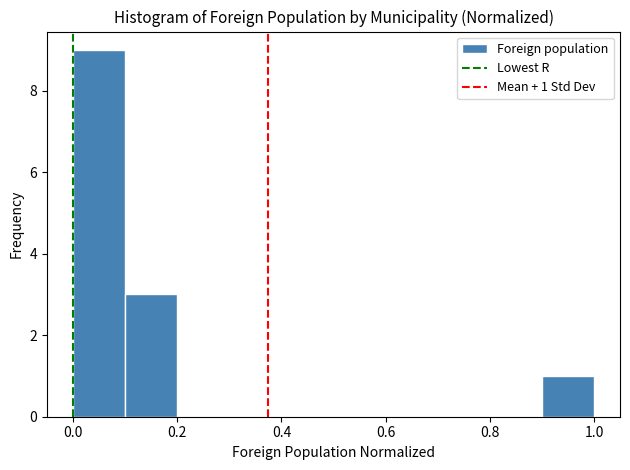

Over which range of the x-axis is the bar tallest?

0.0 to 0.1